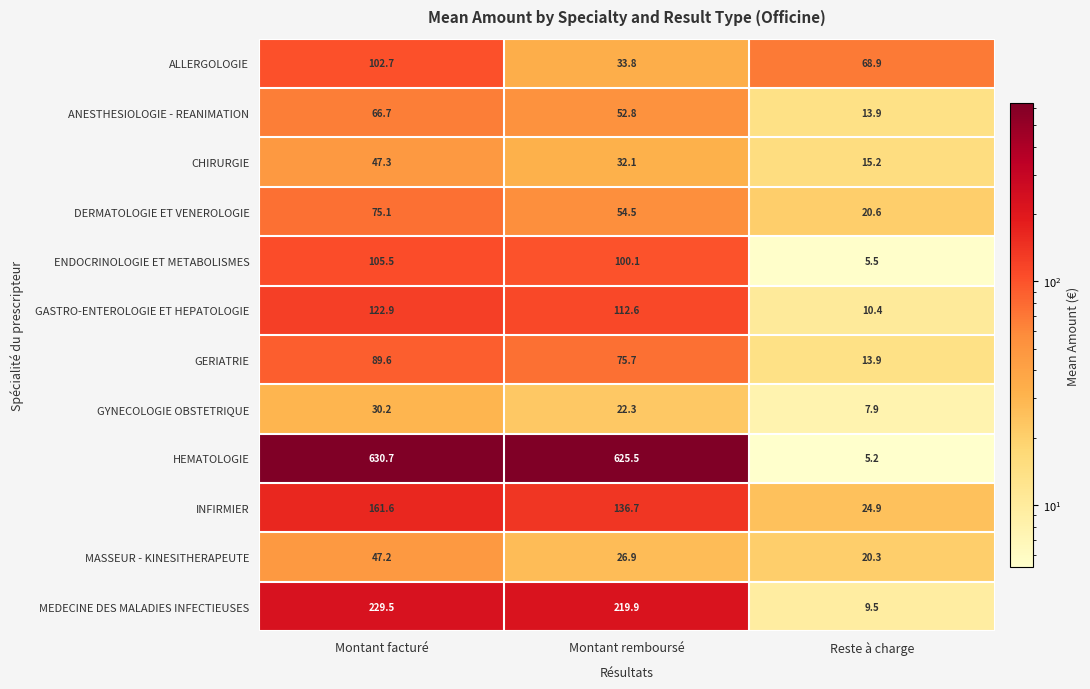

What is the maximum value shown in the chart?

630.7